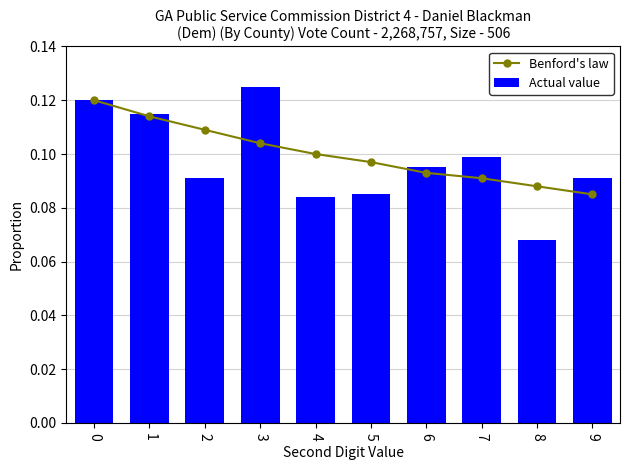

Reading right to left, extract all data points from this chart.

Benford's law: 9=0.1	8=0.1	7=0.1	6=0.1	5=0.1	4=0.1	3=0.1	2=0.1	1=0.1	0=0.1
Actual value: 9=0.1	8=0.1	7=0.1	6=0.1	5=0.1	4=0.1	3=0.1	2=0.1	1=0.1	0=0.1